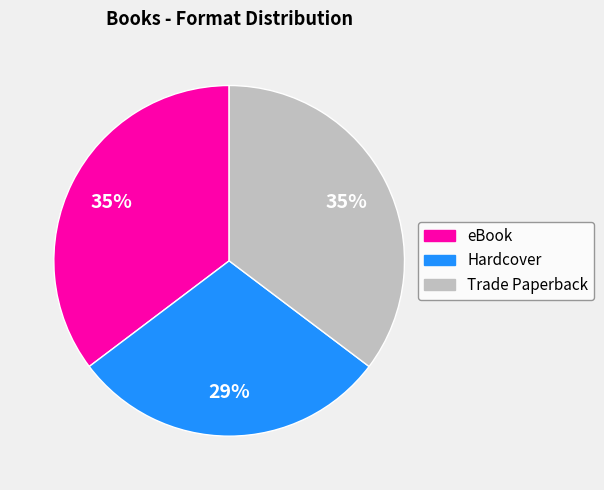

What is the smallest slice in the pie chart?

Hardcover